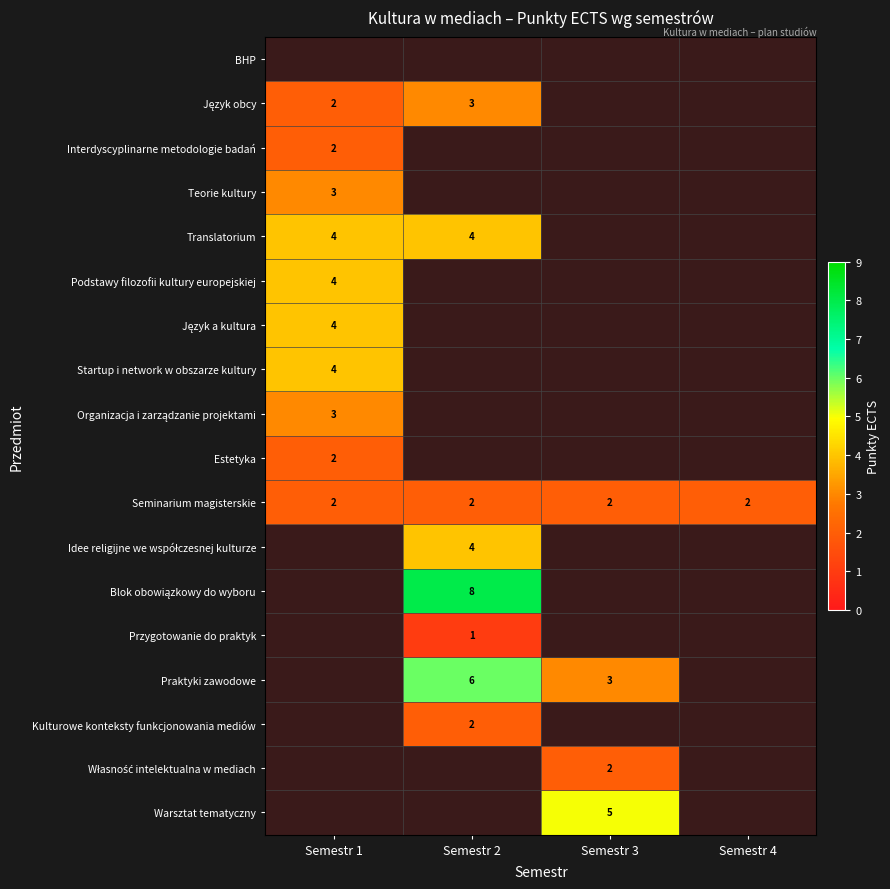

At which label does Język obcy reach its peak?

Semestr 2